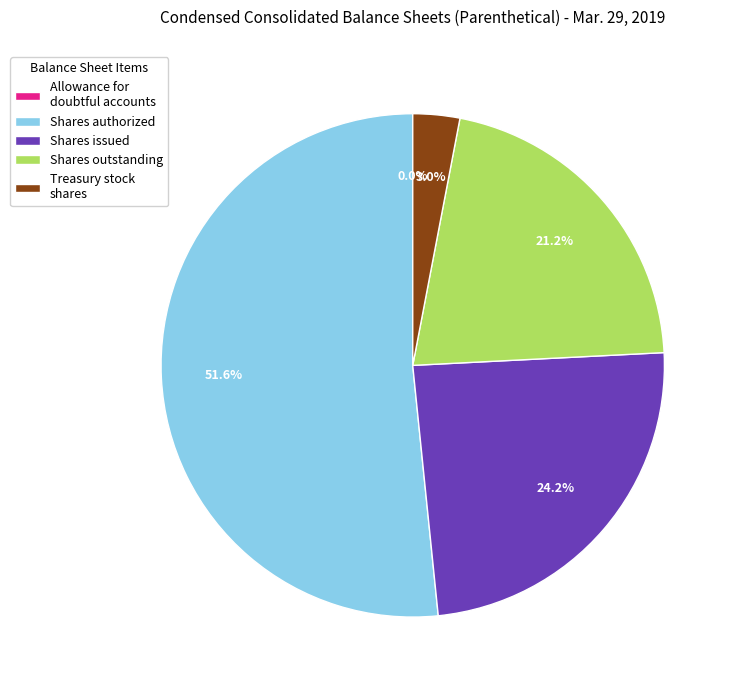

What percentage do Treasury stock shares and Shares outstanding together represent?

24.2%